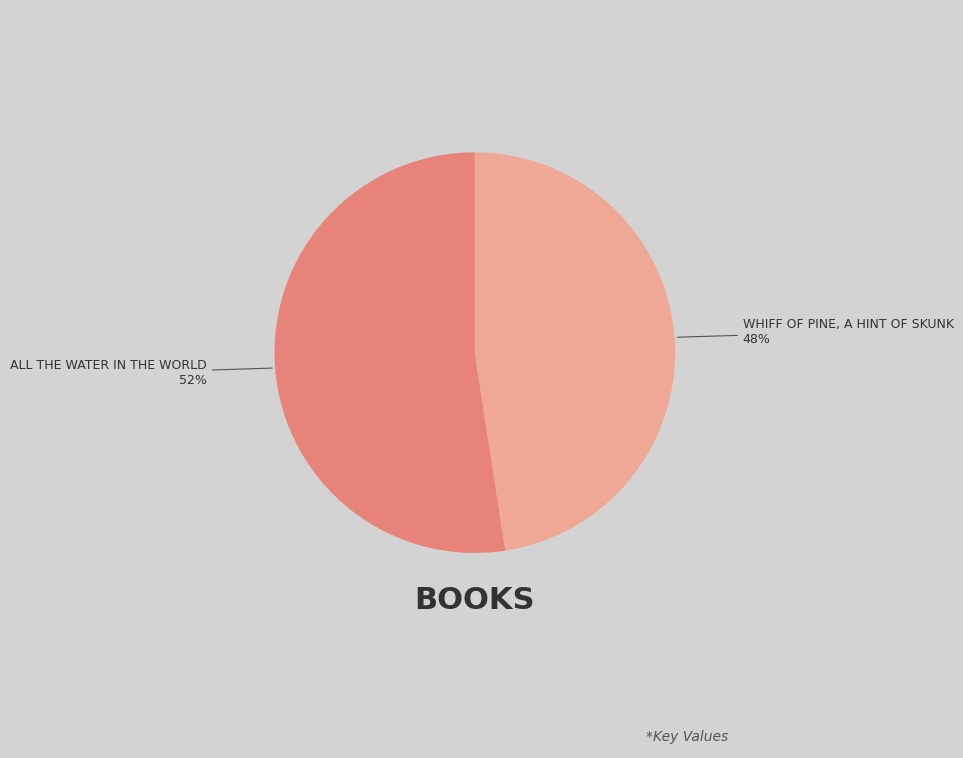

Is there a majority slice in this chart?

Yes